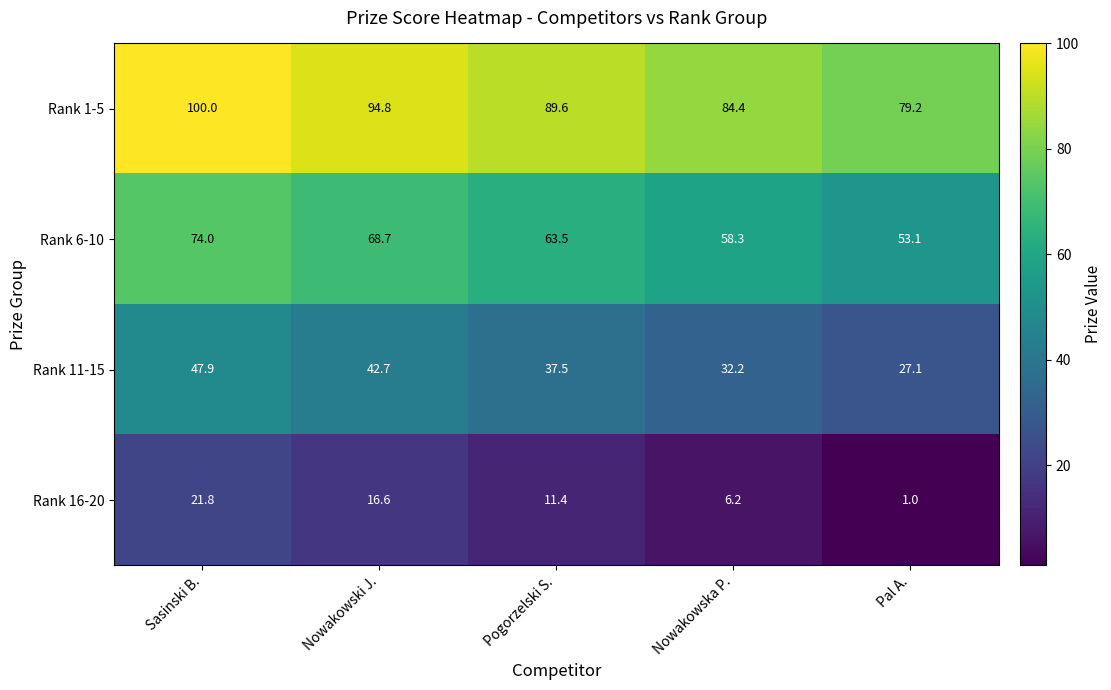

Which category has the lowest value across all series?

Pal A.